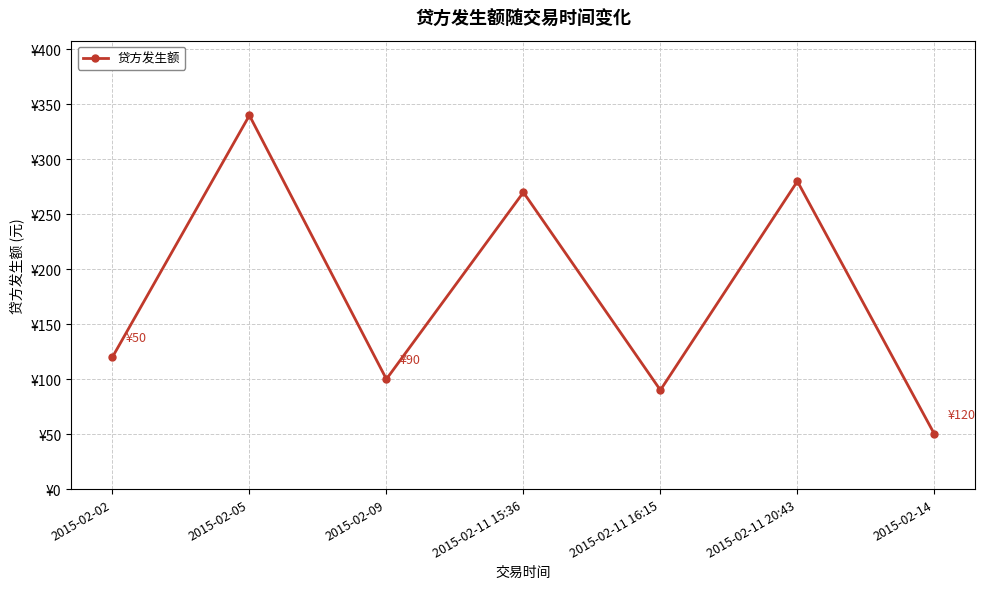

How many points are lower than both their immediate neighbors (excluding endpoints)?

2